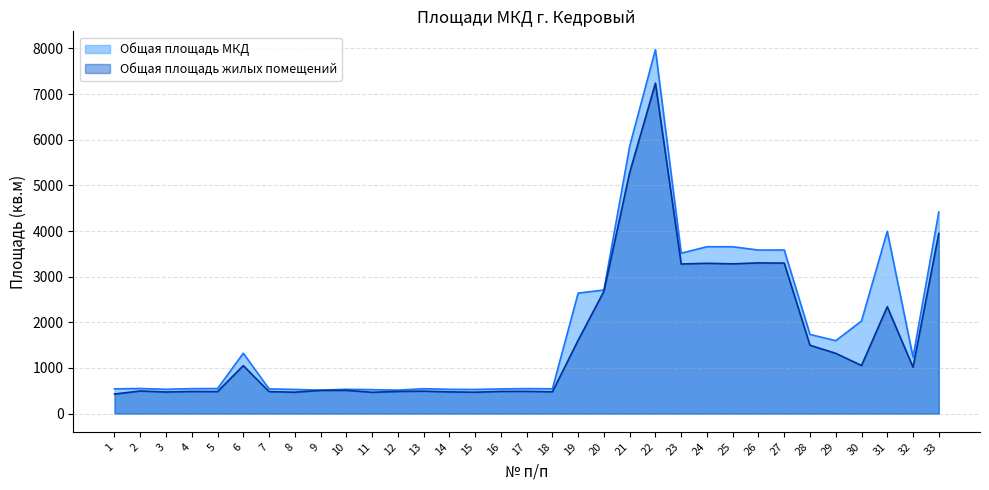

At 8, list the series in order from largest to smallest.

Общая площадь МКД, Общая площадь жилых помещений